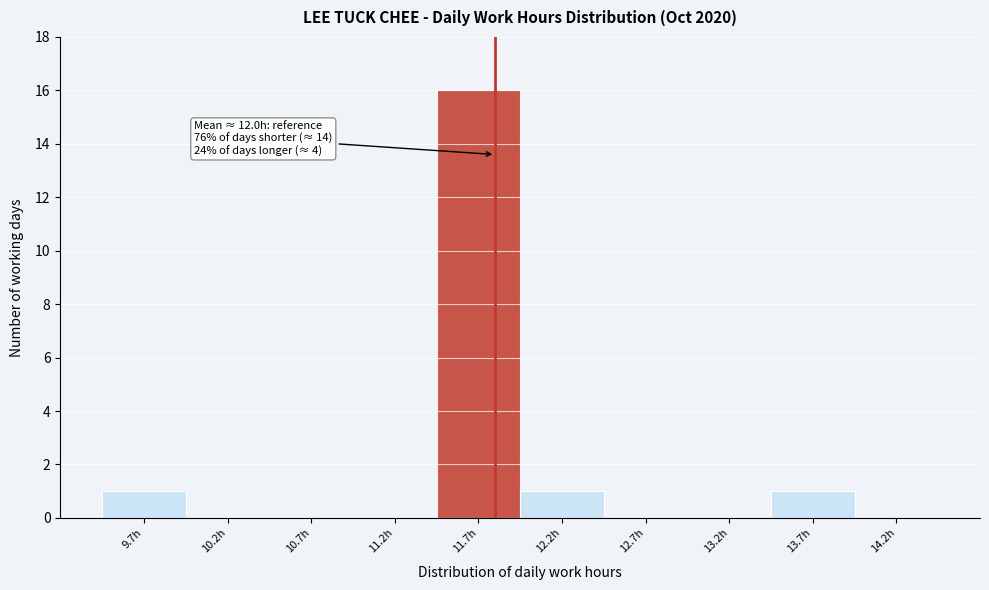

Reading left to right, extract all data points from this chart.

9.7h=1	10.2h=0	10.7h=0	11.2h=0	11.7h=16	12.2h=1	12.7h=0	13.2h=0	13.7h=1	14.2h=0